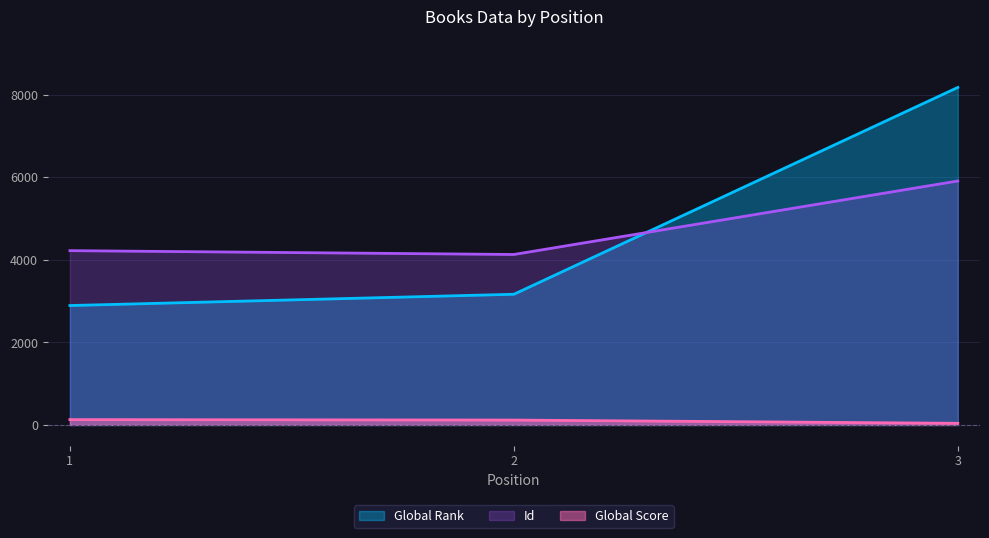

Reading left to right, transcribe all the data shown in this chart.

Global Rank: 2894	3167	8179
Global Score: 130	119	40
Id: 4224	4131	5912